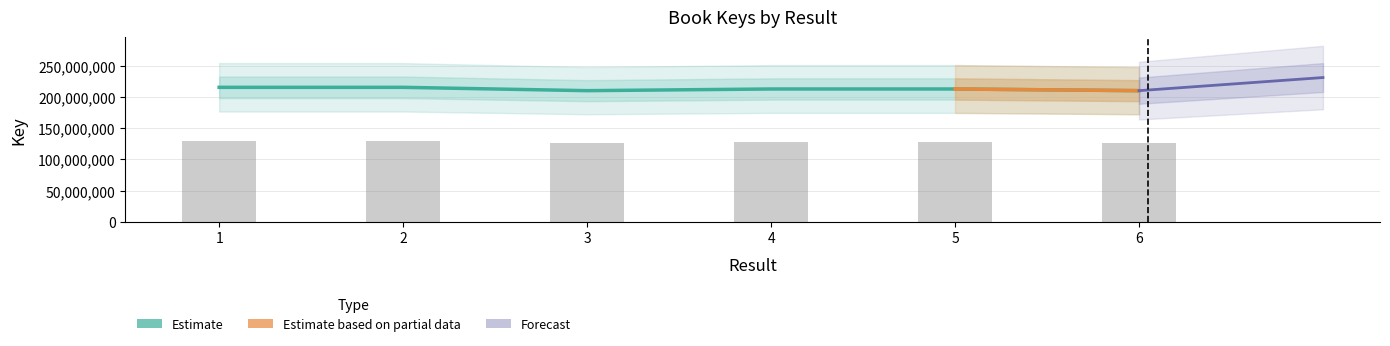

What is the difference between the second highest and second lowest values?

3202977.0